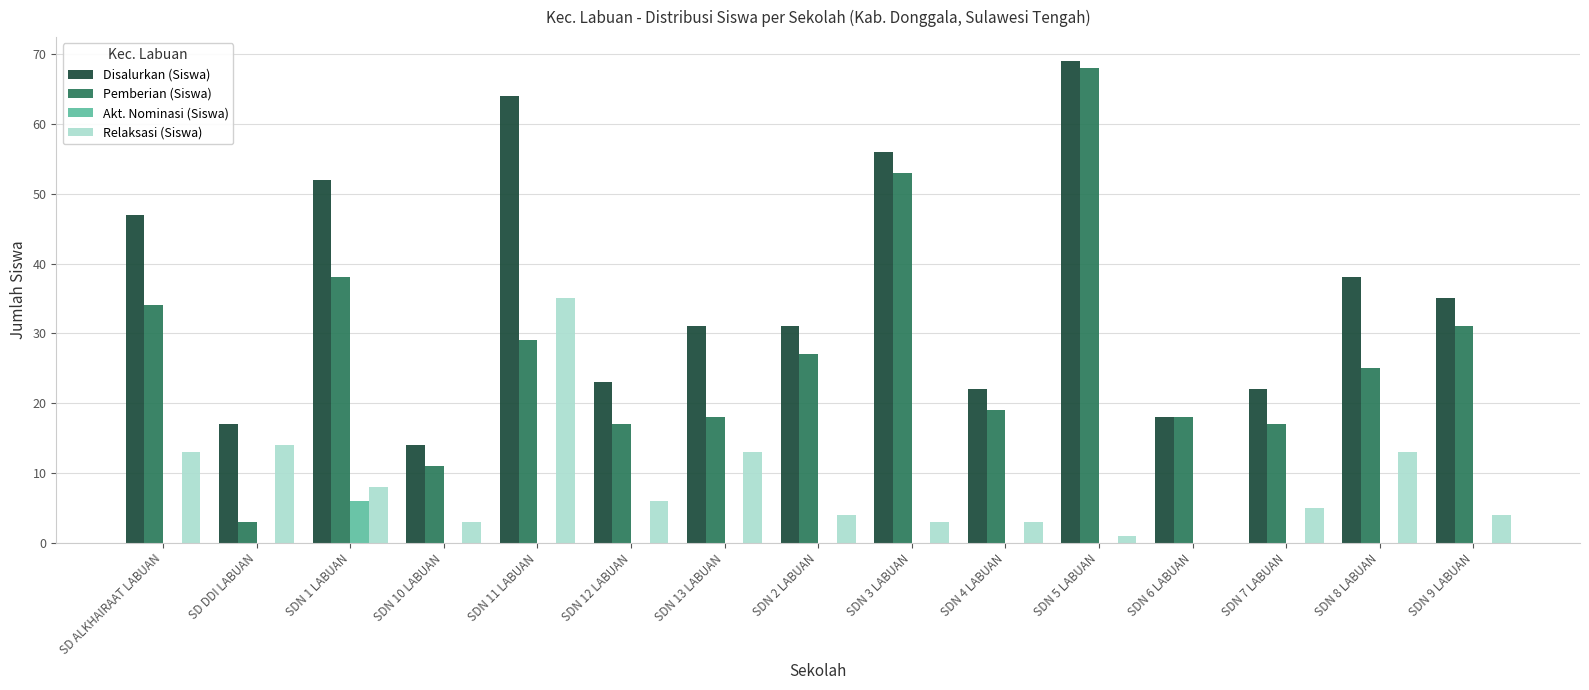

Is the value of Pemberian (Siswa) at SDN 8 LABUAN greater than the value of Relaksasi (Siswa) at SDN 3 LABUAN?

Yes